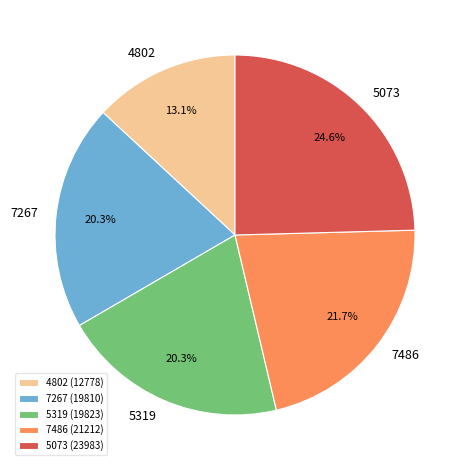

Is there a majority slice in this chart?

No